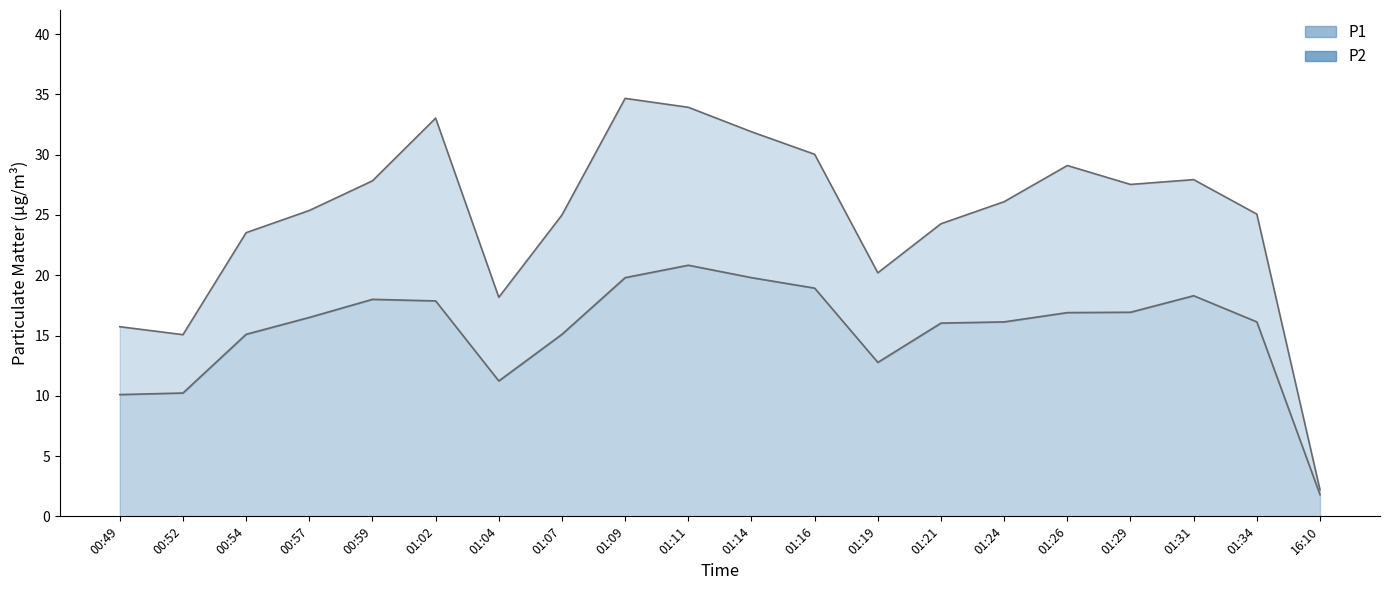

True or false: P2 has a value of 16.6 at 01:04.

False